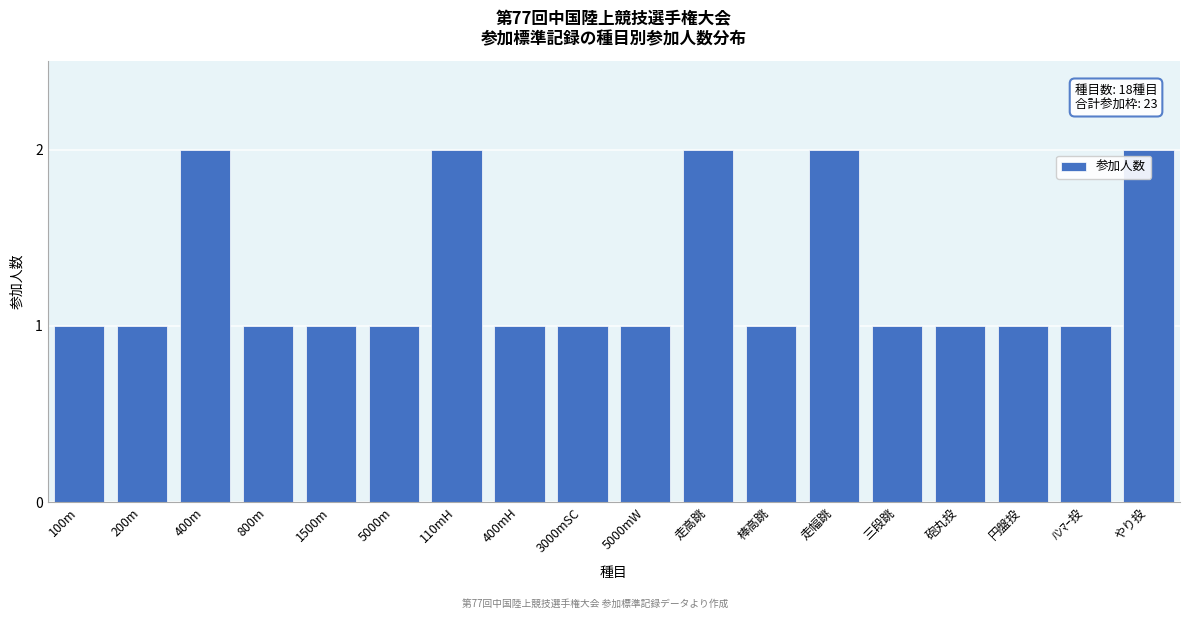

Reading left to right, extract all data points from this chart.

1	1	2	1	1	1	2	1	1	1	2	1	2	1	1	1	1	2